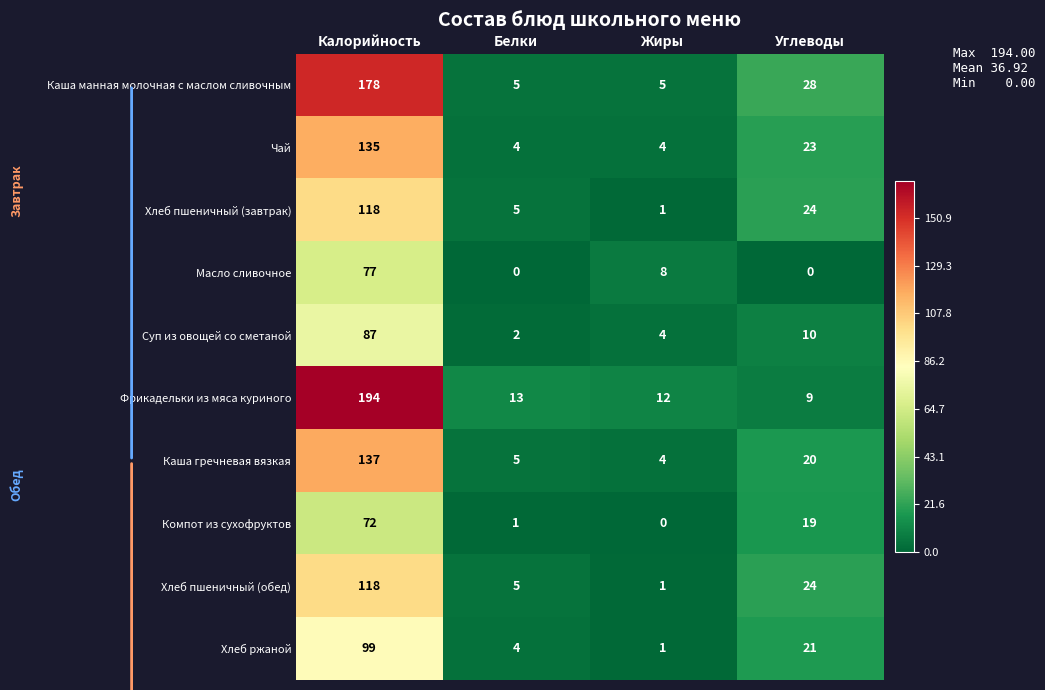

What is the average value of the Суп из овощей со сметаной series?

26